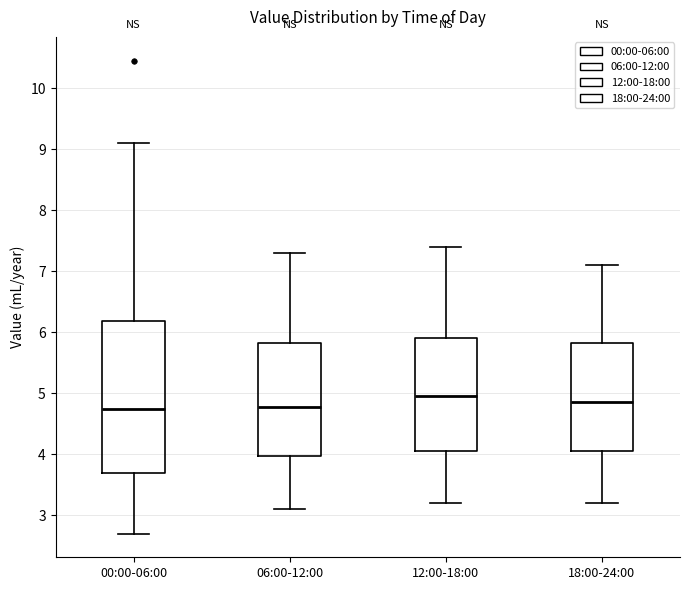

Reading left to right, read every box against the y-axis: the position of its median line, the range the box covers, and the ends of its whiskers. The values are not printed on the chart, so give them approximately, as read against the axis.

00:00-06:00: median 4.7, box 3.7 to 6.2, whiskers 2.7 to 9.1
06:00-12:00: median 4.8, box 4.0 to 5.8, whiskers 3.1 to 7.3
12:00-18:00: median 5.0, box 4.1 to 5.9, whiskers 3.2 to 7.4
18:00-24:00: median 4.9, box 4.1 to 5.8, whiskers 3.2 to 7.1